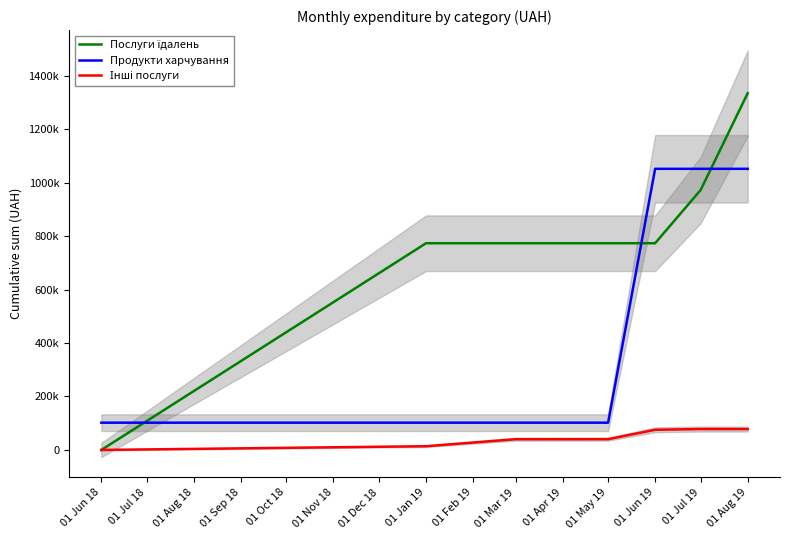

Which series has the widest spread of values?

Послуги їдалень